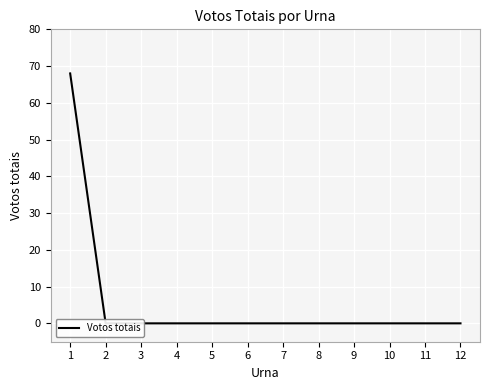

The chart shows a value of 32 at 10. True or false?

False